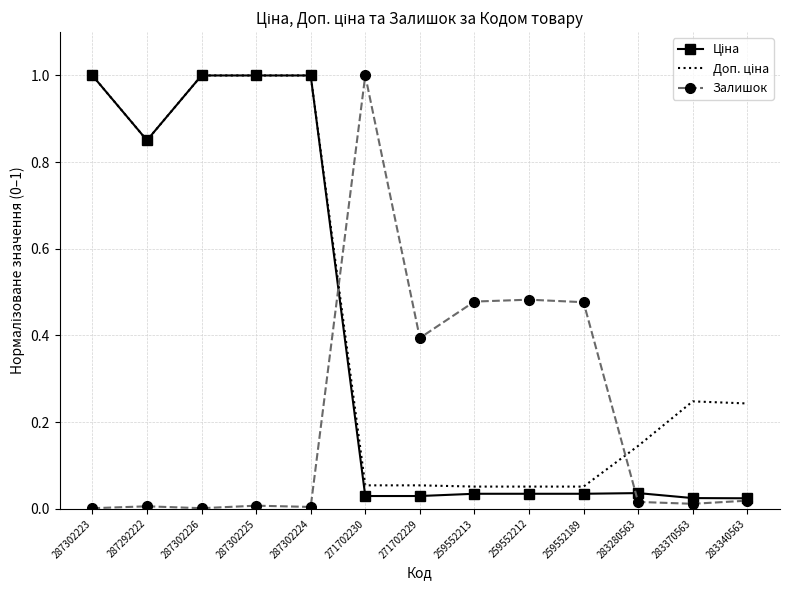

What is the total value across all series at 259552213?

0.6